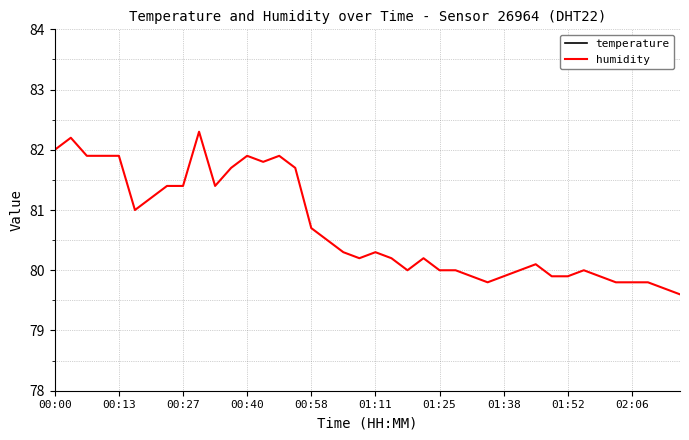

Is this an area chart (filled region under the line)?

No